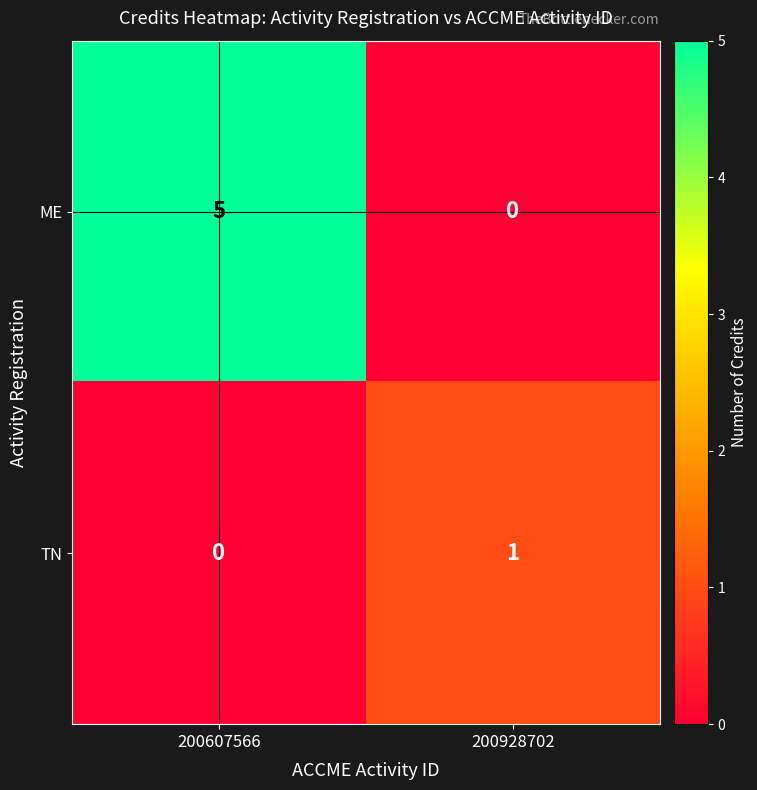

What is the sum of all ME values?

5